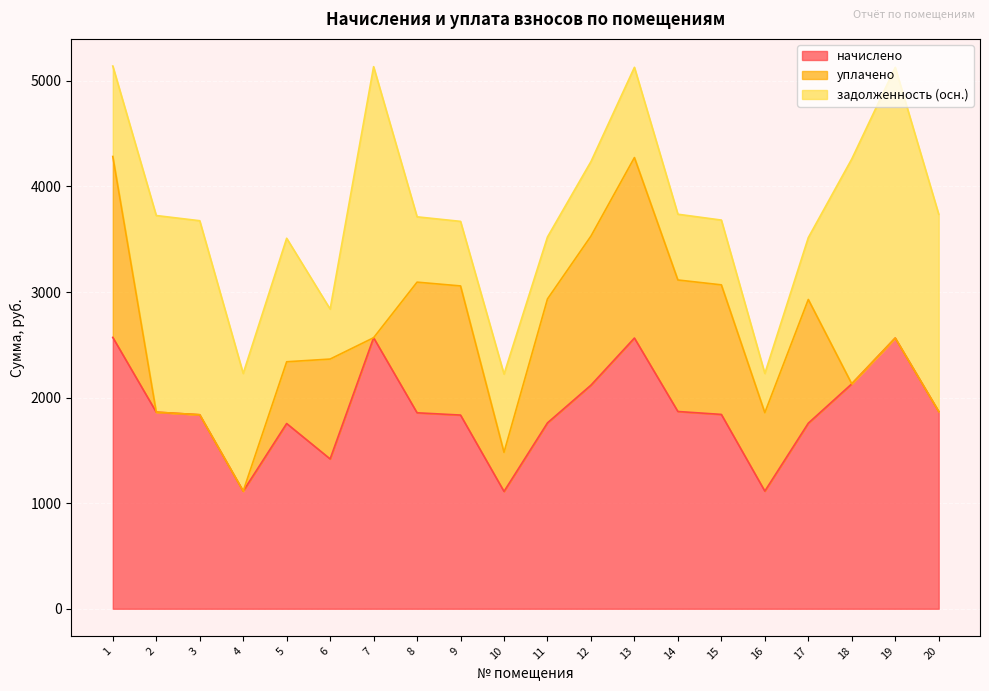

True or false: начислено and задолженность (осн.) cross at least once.

False